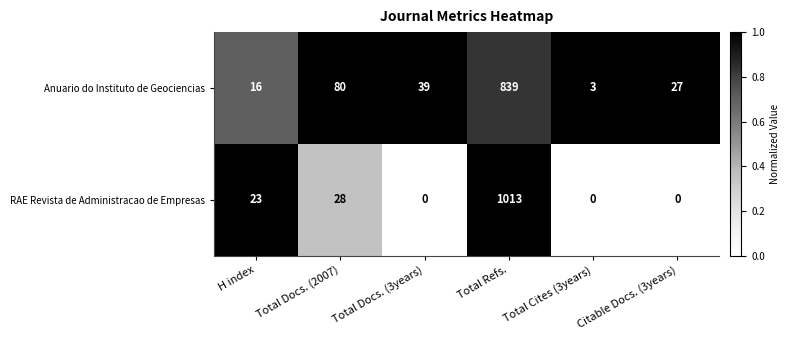

At which category is the sum across all series the highest?

Total Refs.